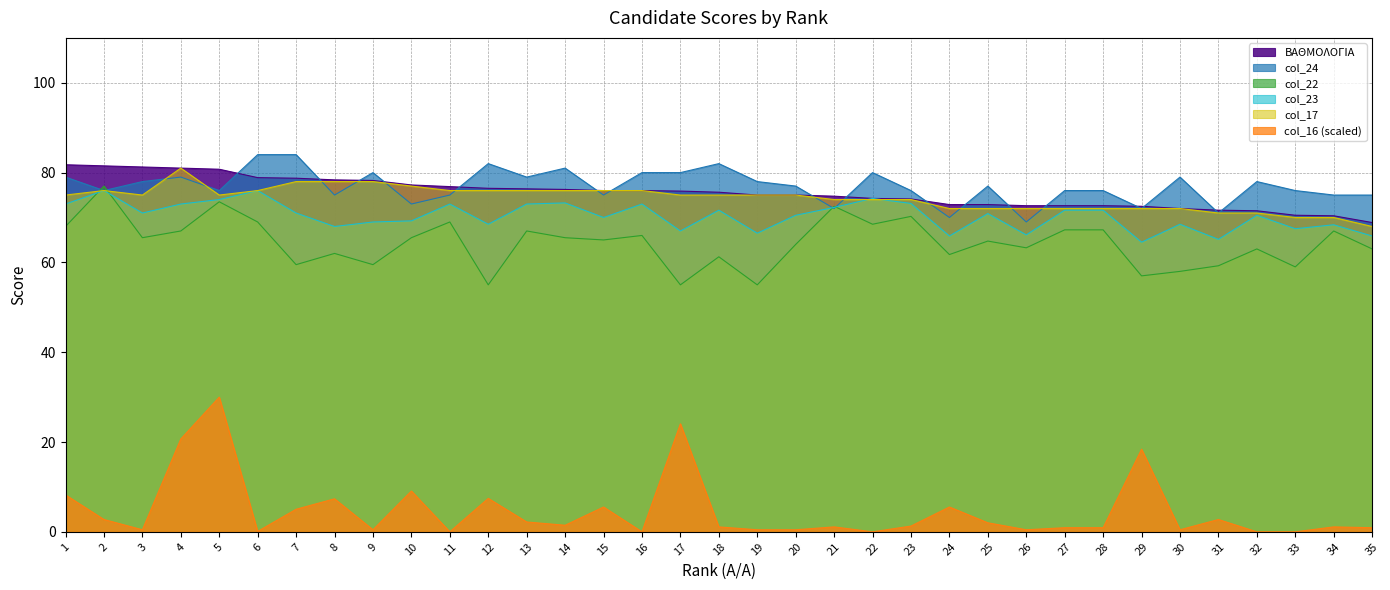

What is the sum of the col_22 values at 22 and 30?

126.5